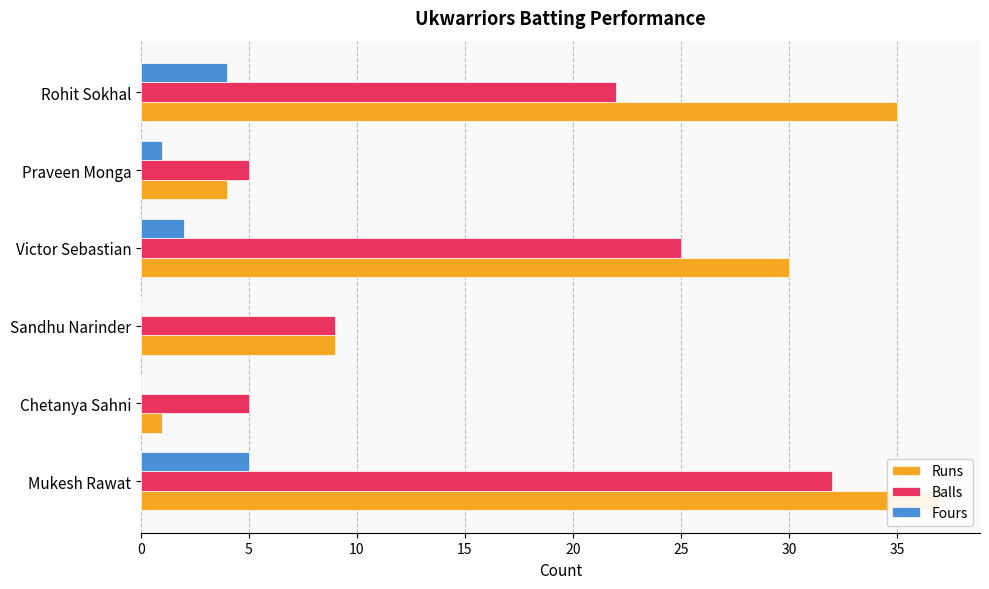

What is the spread (max minus min) of values at Victor Sebastian?

28